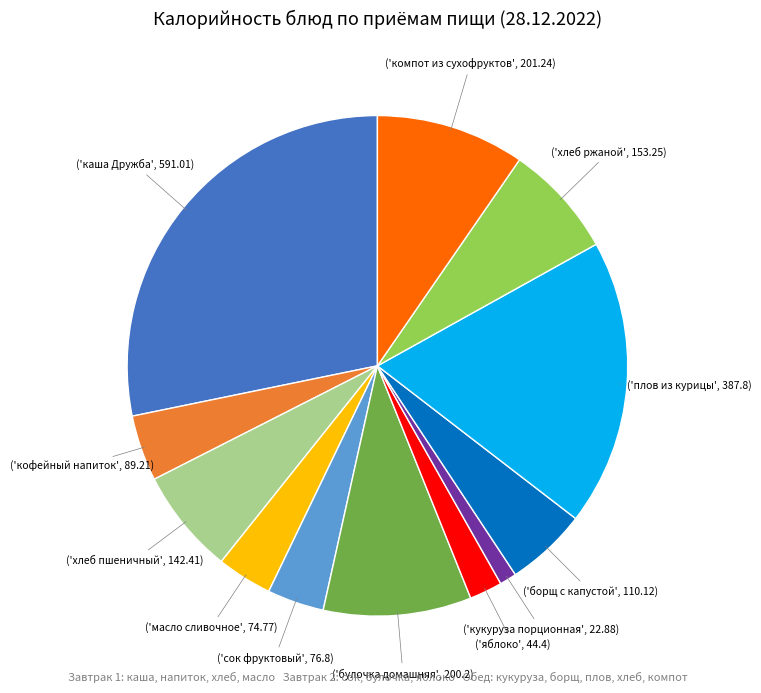

Is there any slice that represents more than half of the pie?

No